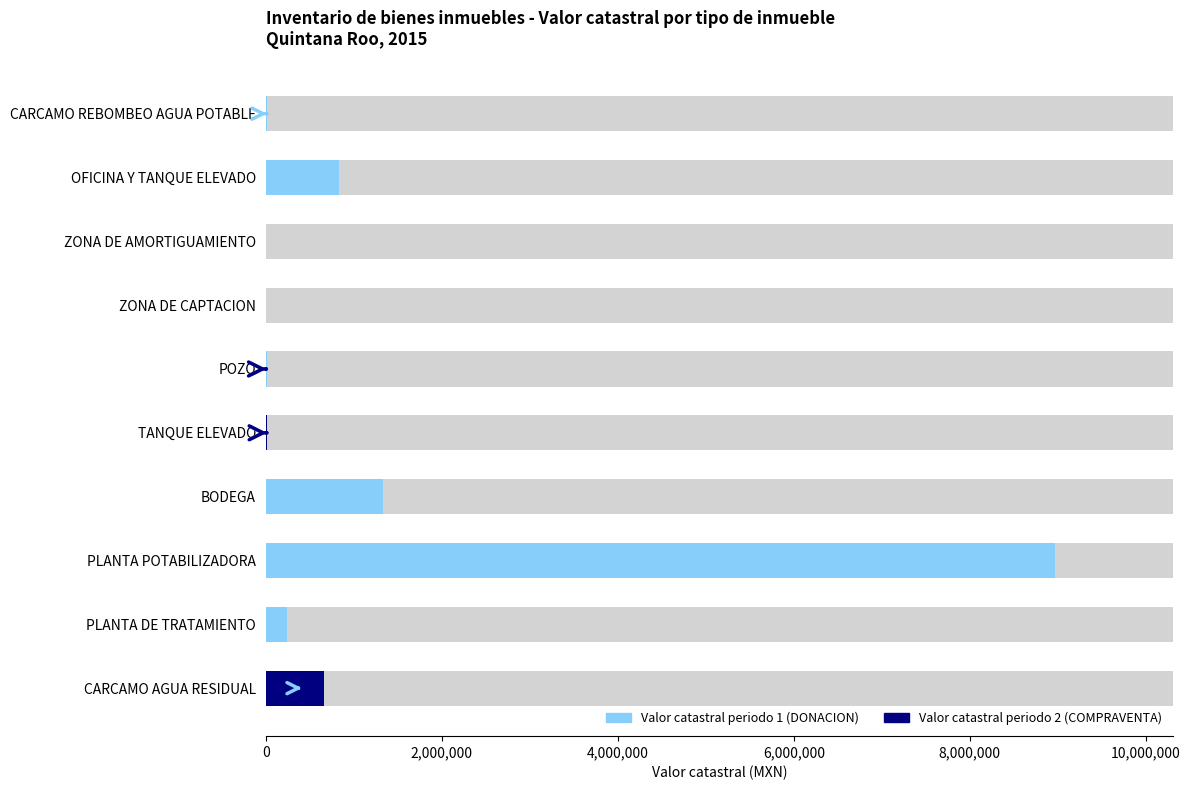

What position from the left is ZONA DE AMORTIGUAMIENTO?

8